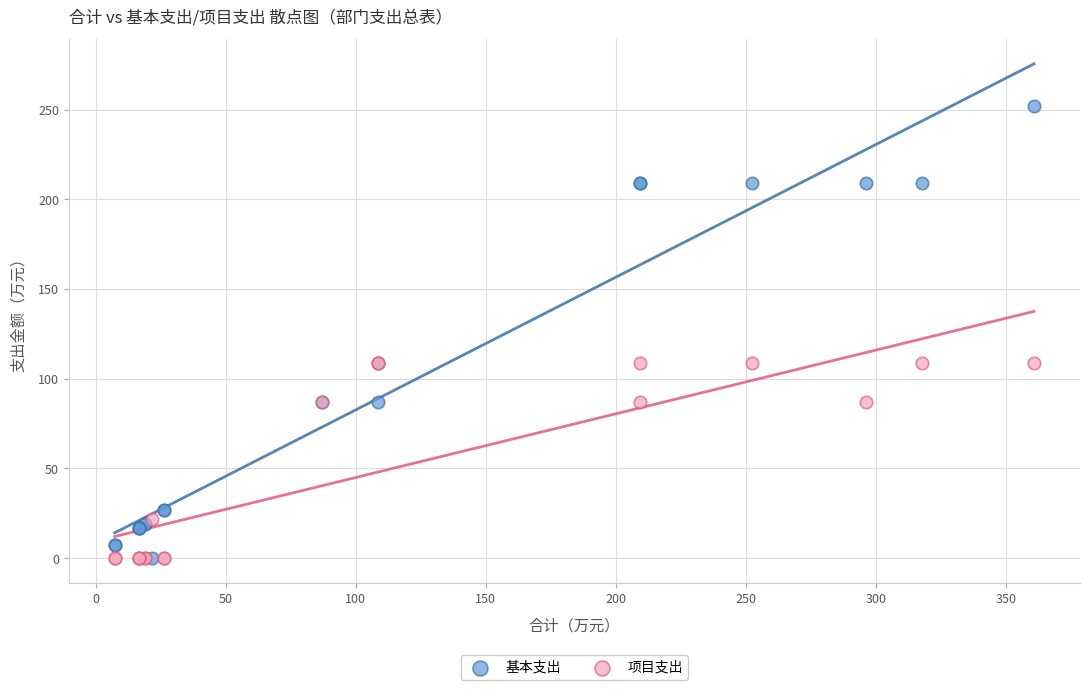

Which series has the widest spread of Y values?

基本支出